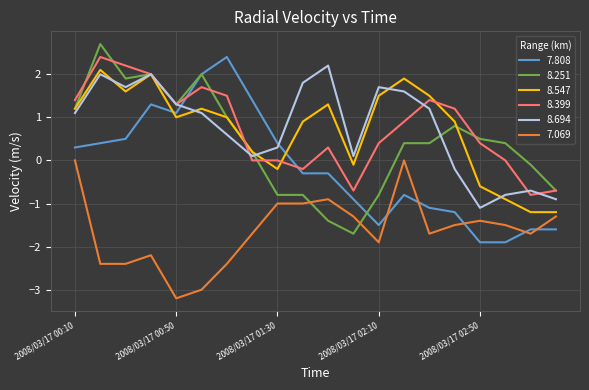

True or false: 7.069 and 8.694 cross at least once.

False